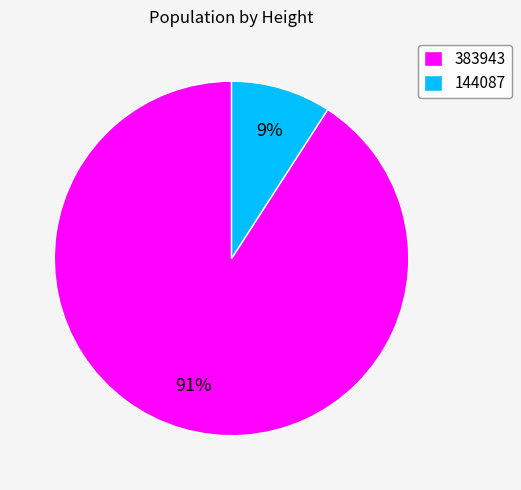

How many segments does this pie chart have?

2